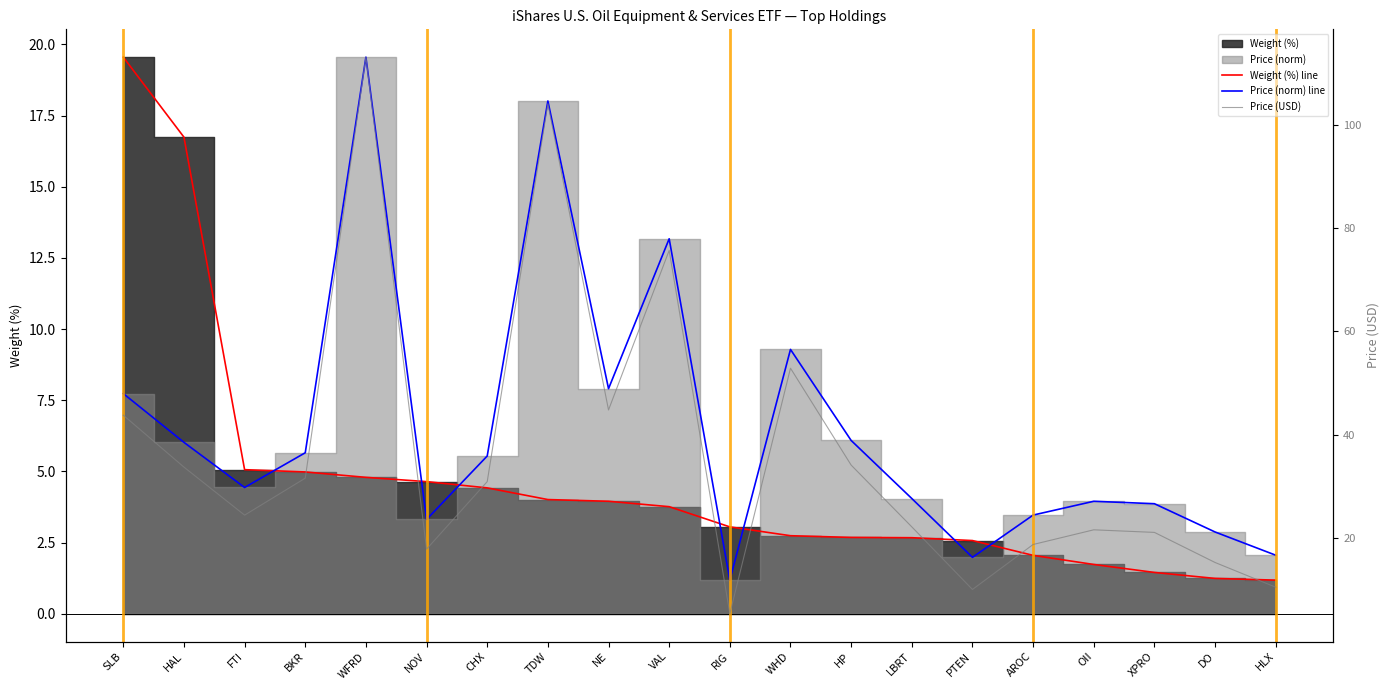

What is the minimum value shown in the chart?

1.2